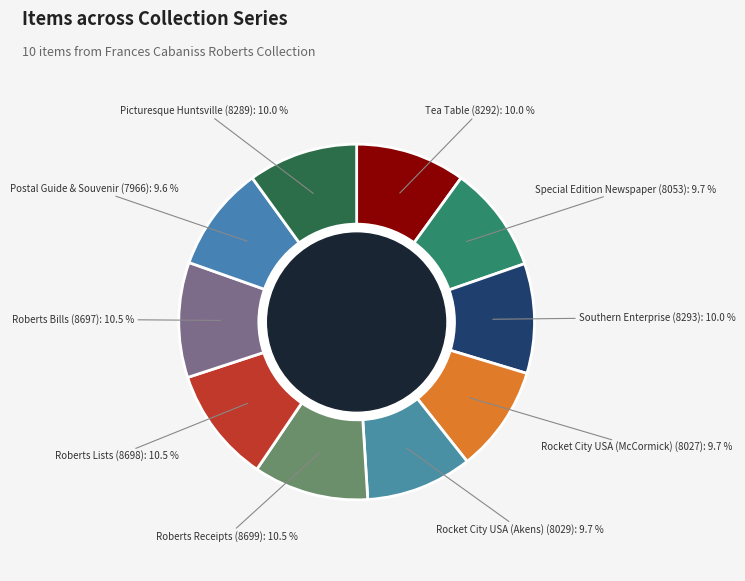

Which slice is the smallest?

Postal Guide & Souvenir, 1901